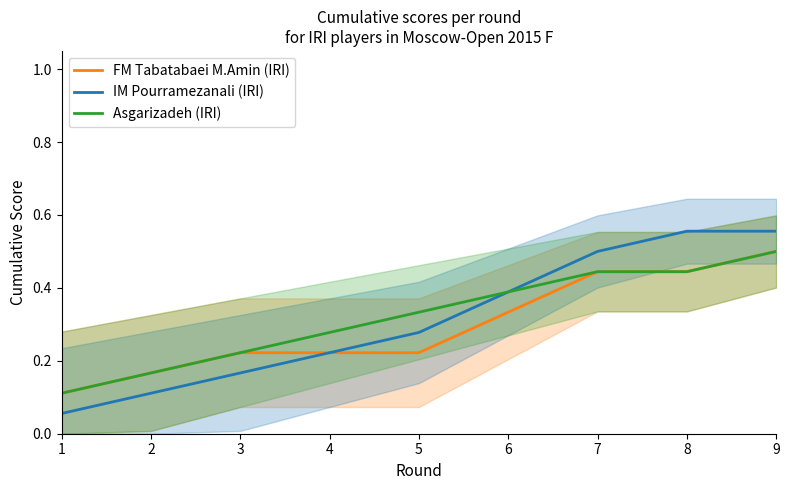

Reading right to left, list all the values displayed in this chart.

FM Tabatabaei M.Amin (IRI): 0.5	0.4	0.4	0.3	0.2	0.2	0.2	0.2	0.1
IM Pourramezanali (IRI): 0.6	0.6	0.5	0.4	0.3	0.2	0.2	0.1	0.1
Asgarizadeh (IRI): 0.5	0.4	0.4	0.4	0.3	0.3	0.2	0.2	0.1